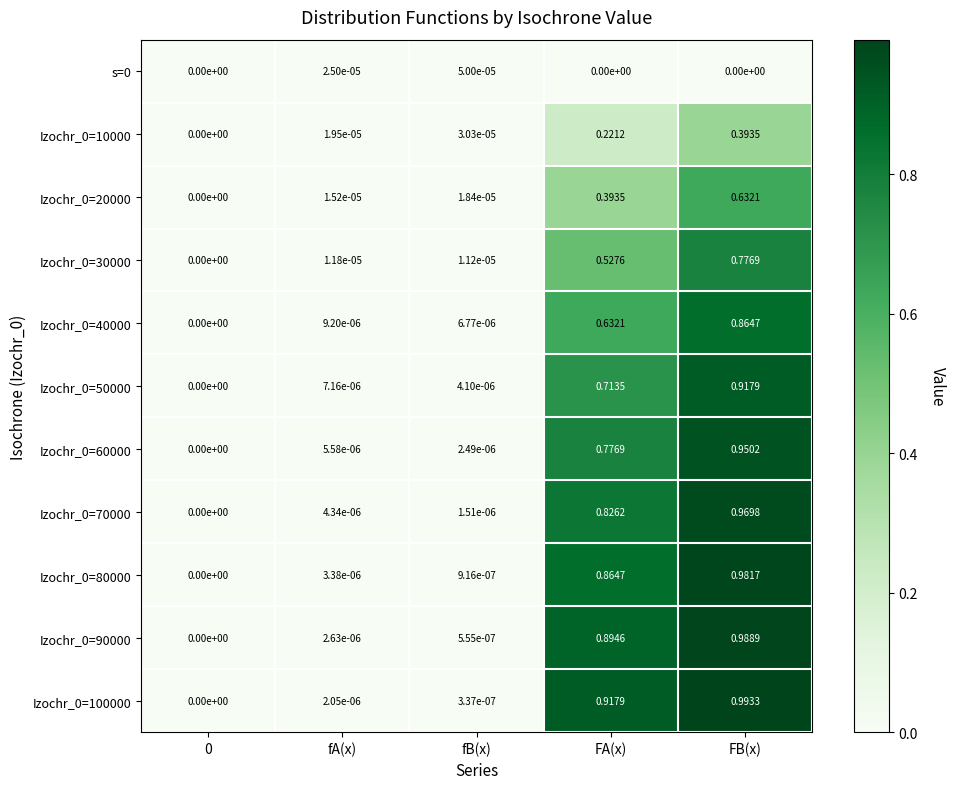

Count the number of categories in the chart.

5